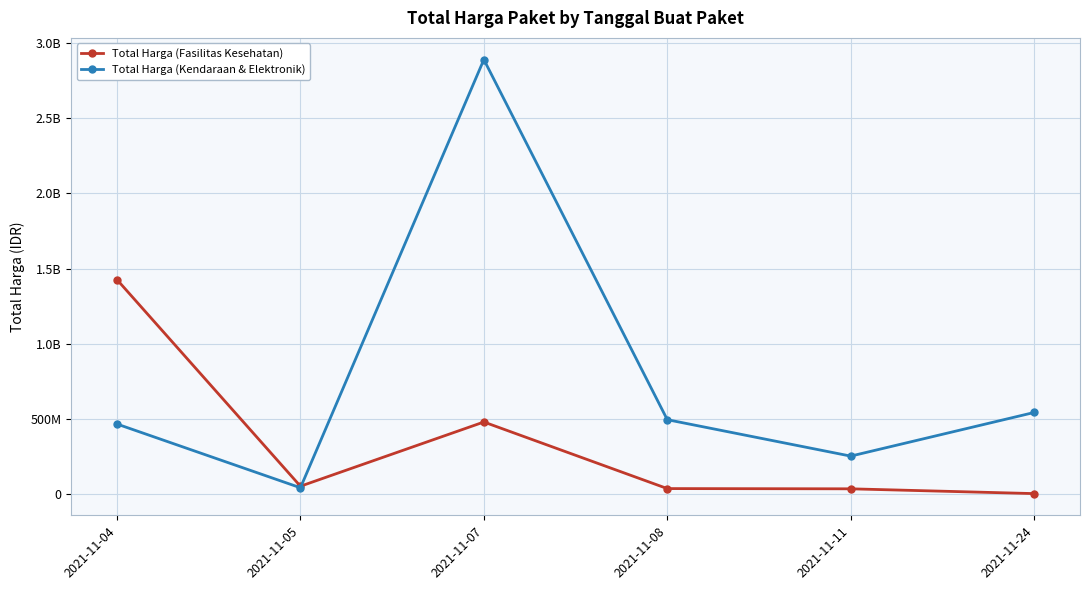

Does the chart have visible grid lines?

Yes